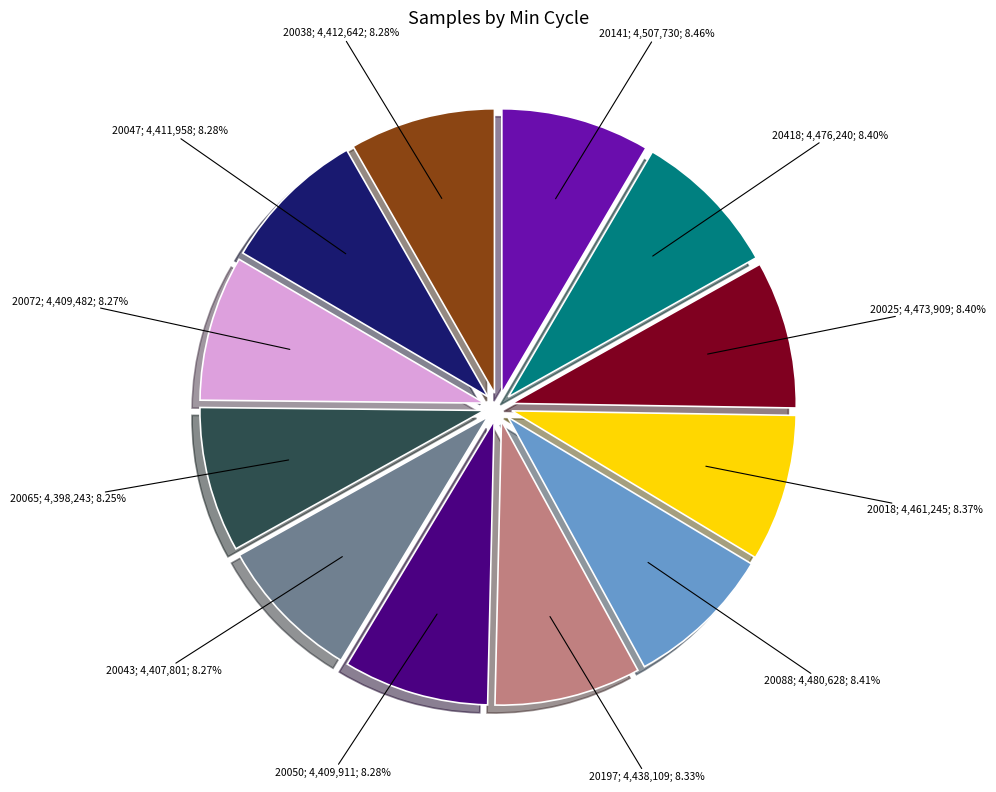

Count the number of slices in the pie.

12